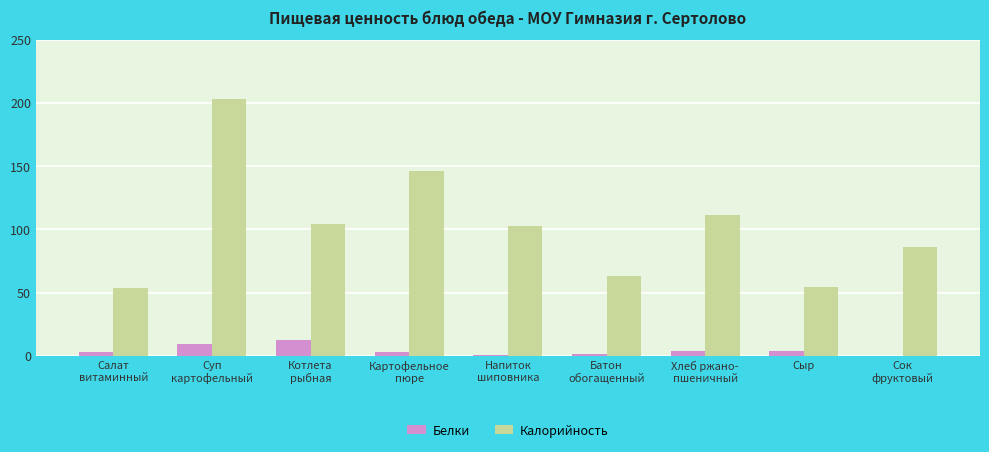

Between Батон
обогащенный and Сок
фруктовый, which series saw the biggest shift?

Калорийность